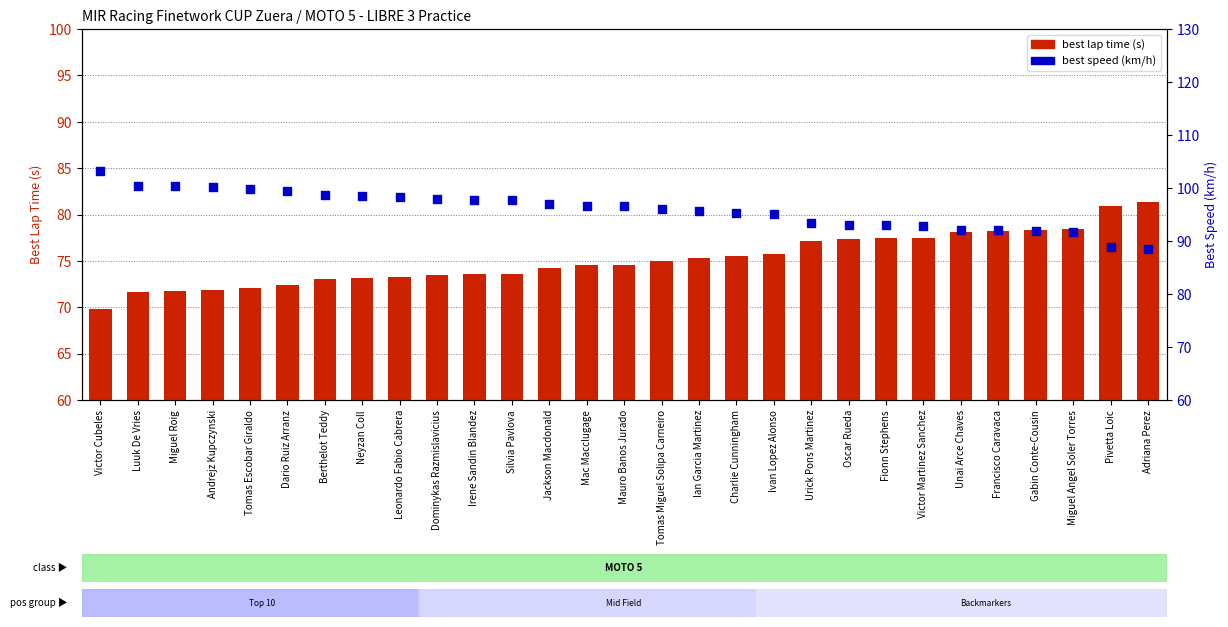

Which series contains the lowest Y value?

best lap time (s)